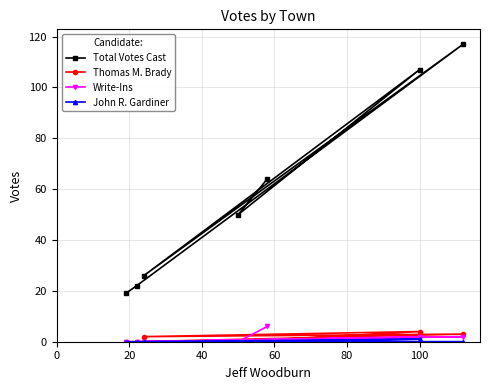

What is the lowest value of the Total Votes Cast series?

19